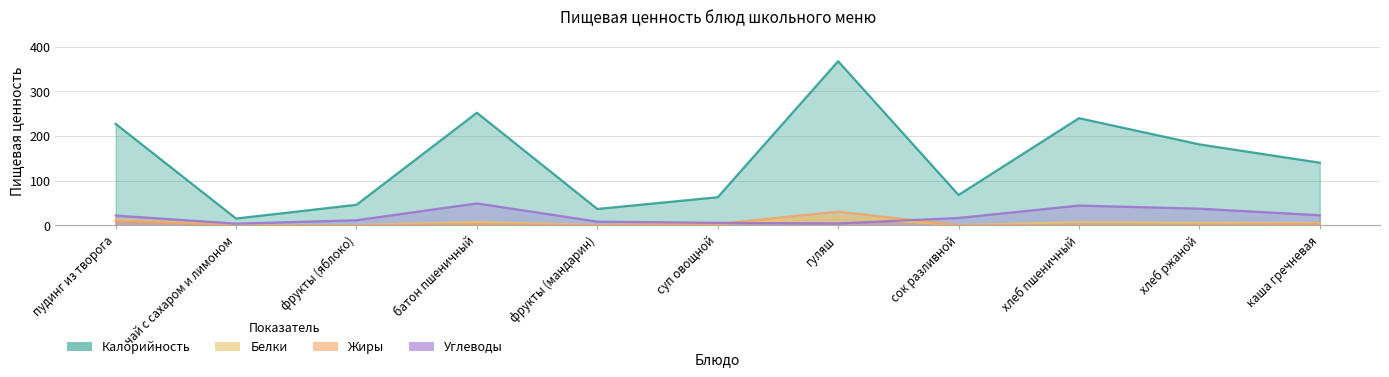

Reading left to right, transcribe all the data shown in this chart.

Калорийность: 227.3	15.1	46.0	252.2	36.6	62.9	367.6	68.0	240.0	181.3	140.2
Белки: 12.8	0.0	0.4	7.2	0.4	3.1	18.5	0.3	7.1	5.7	4.8
Жиры: 9.8	0.0	0.0	2.7	0.3	3.1	30.5	0.1	0.7	1.1	3.4
Углеводы: 21.9	3.7	11.3	49.1	8.2	5.5	4.1	16.5	44.2	37.2	22.6